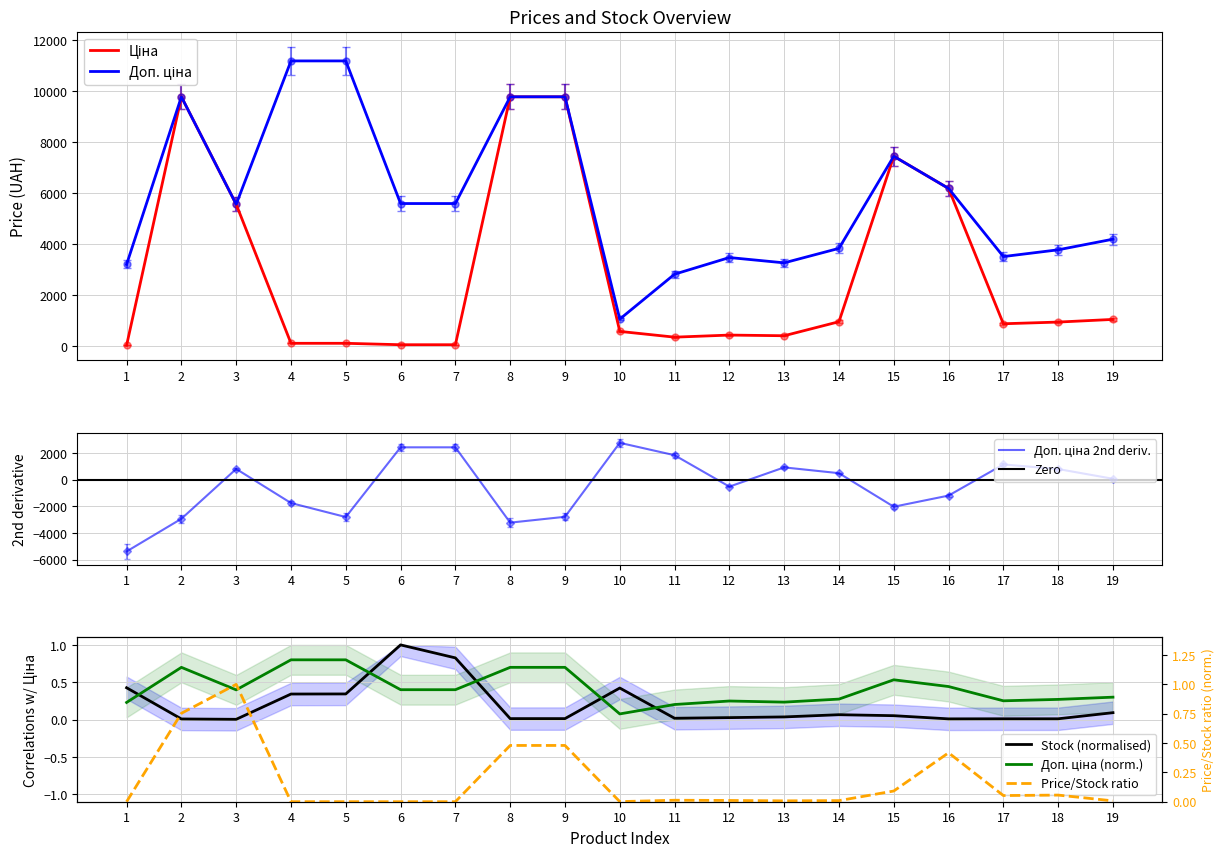

How many values in the Ціна series are below 877?

9